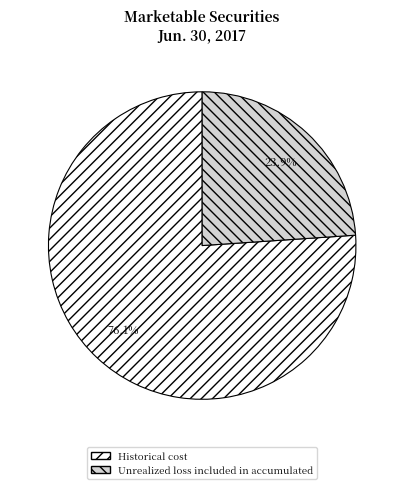

Is it true that Historical cost is 76% of the pie?

True